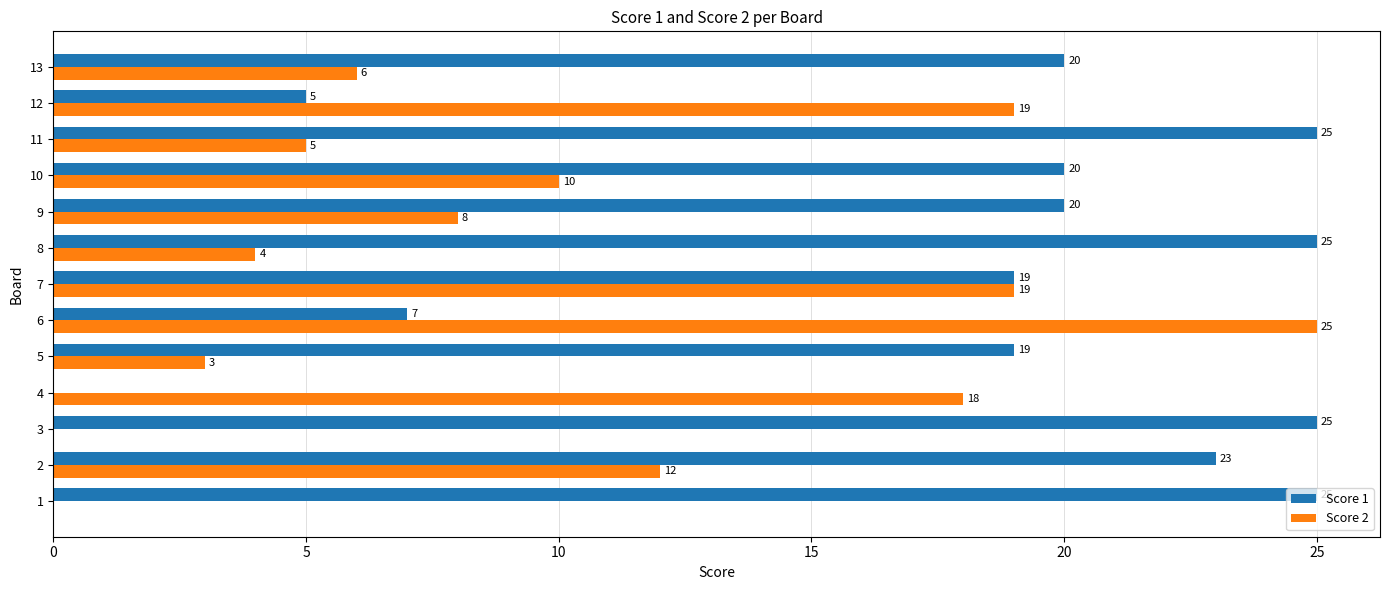

At which category is the sum across all series the highest?

7